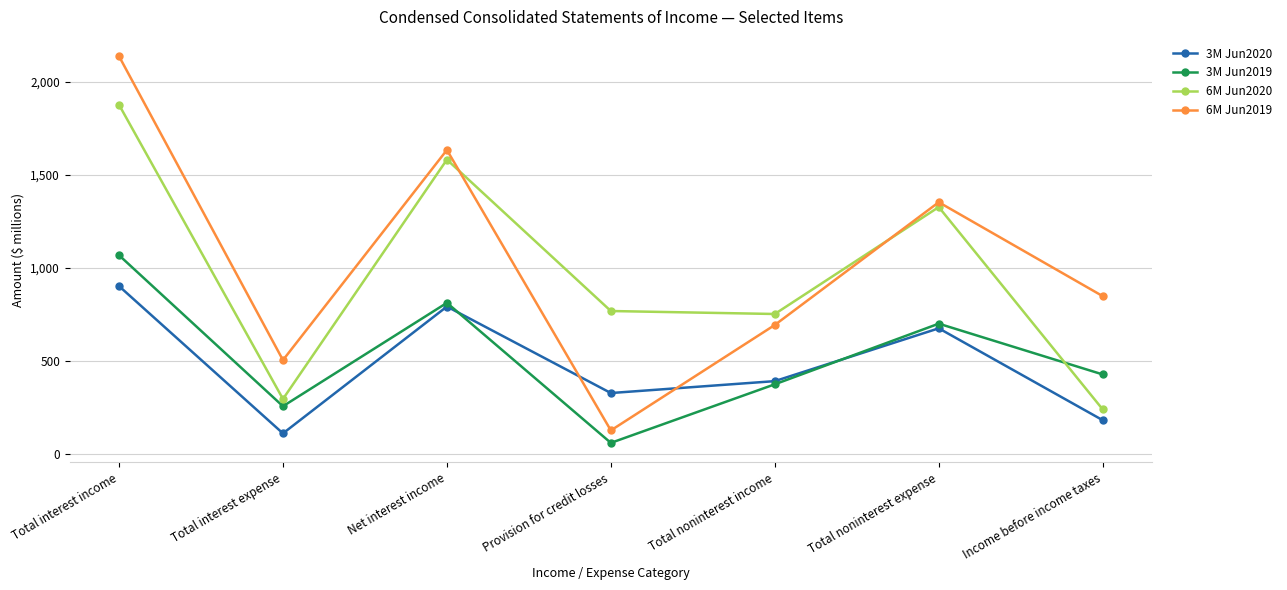

Reading right to left, list all the values displayed in this chart.

3M Jun2020: 181	675	391	327	792	110	902
3M Jun2019: 427	700	374	59	812	256	1068
6M Jun2020: 239	1327	752	768	1582	295	1877
6M Jun2019: 848	1353	693	126	1634	504	2138